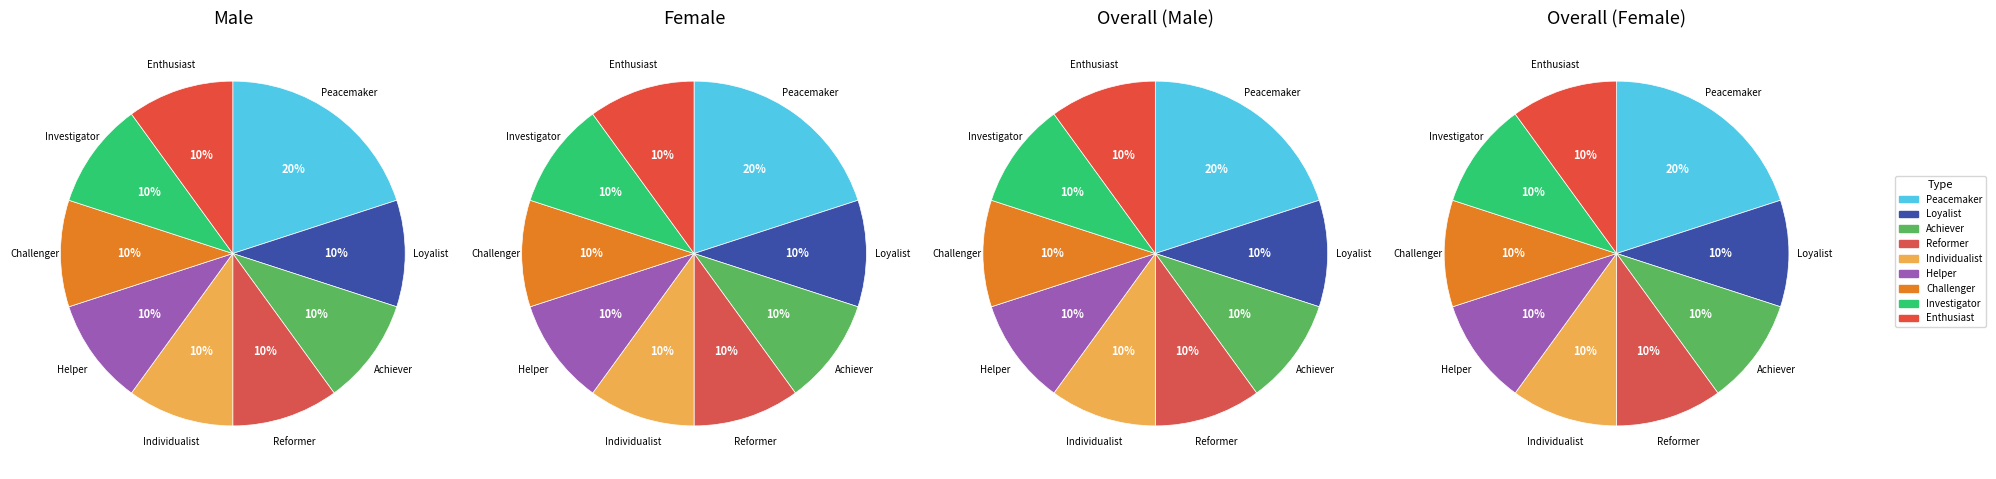

The Helper slice represents 10% of the pie. True or false?

True